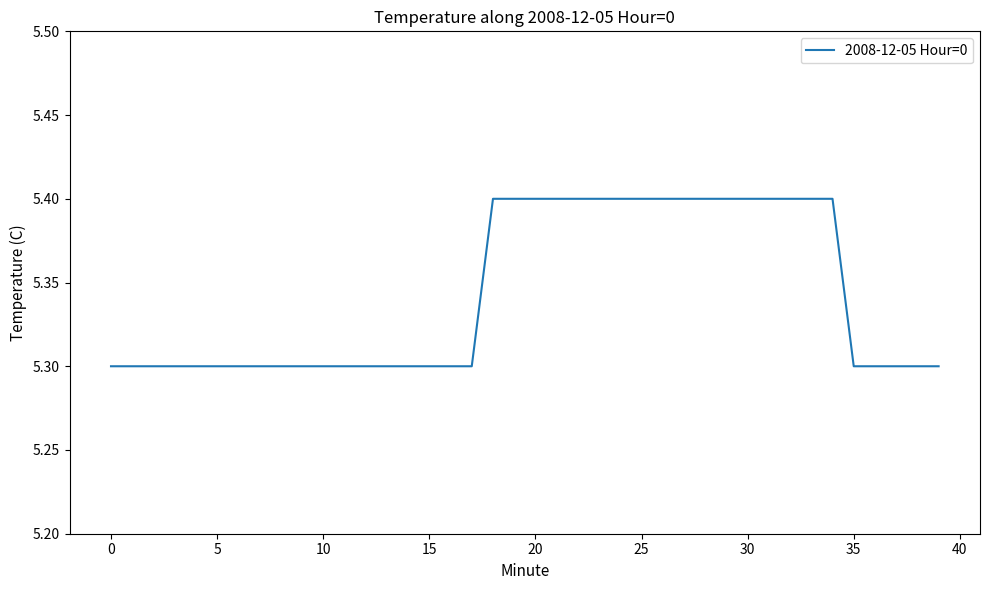

Is this an area chart (filled region under the line)?

No